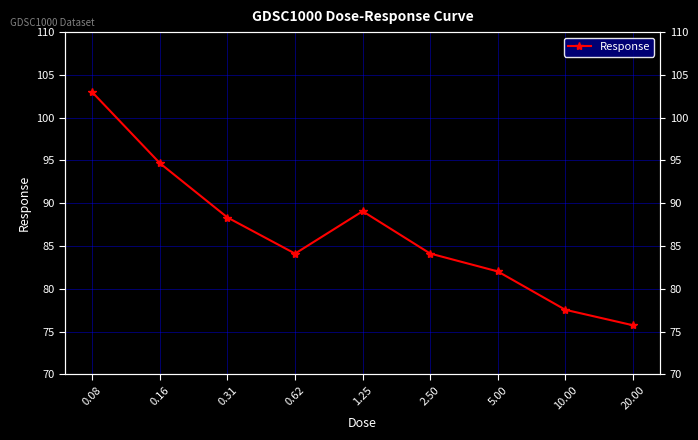

True or false: there are more than 2 points higher than both neighbors.

False